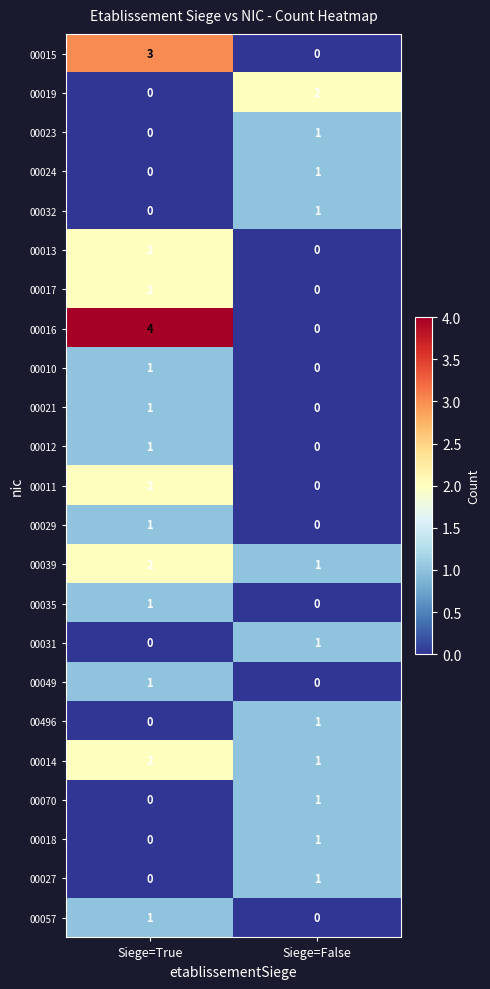

List the labels in order of 00024 value, smallest first.

Siege=True, Siege=False